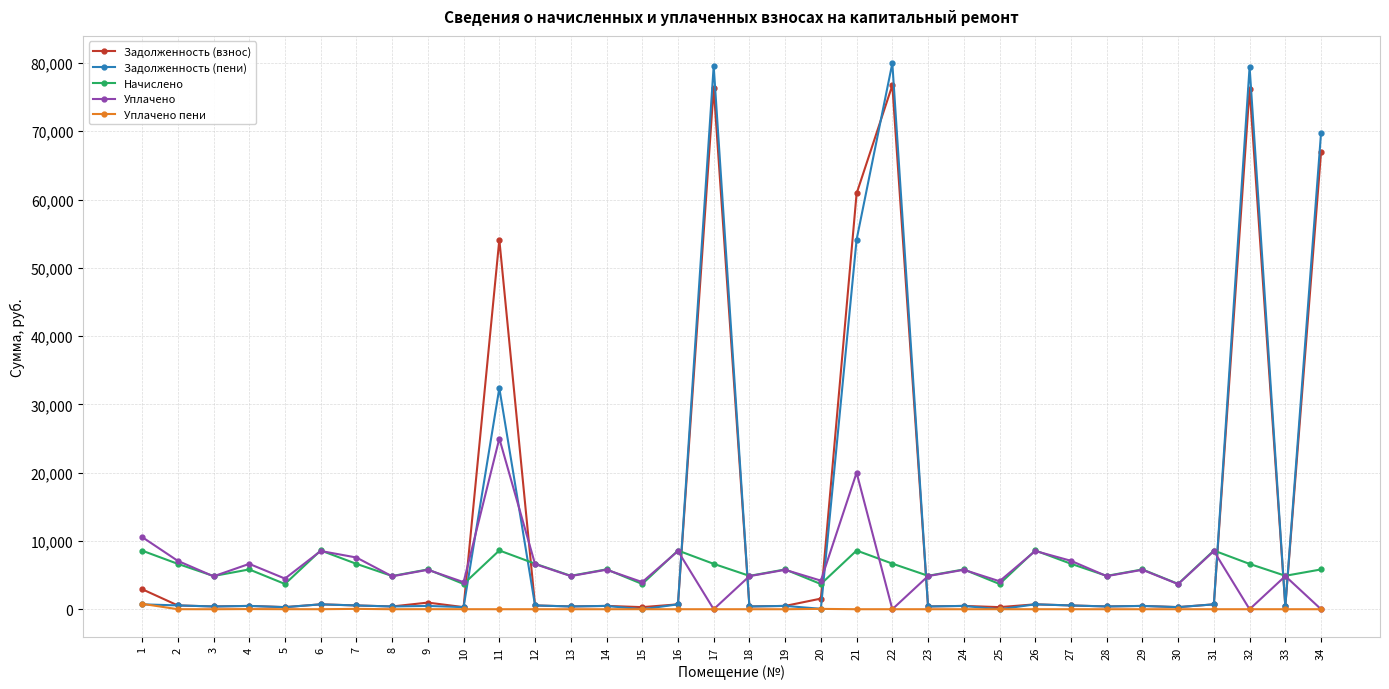

True or false: Начислено and Задолженность (пени) cross at least once.

True